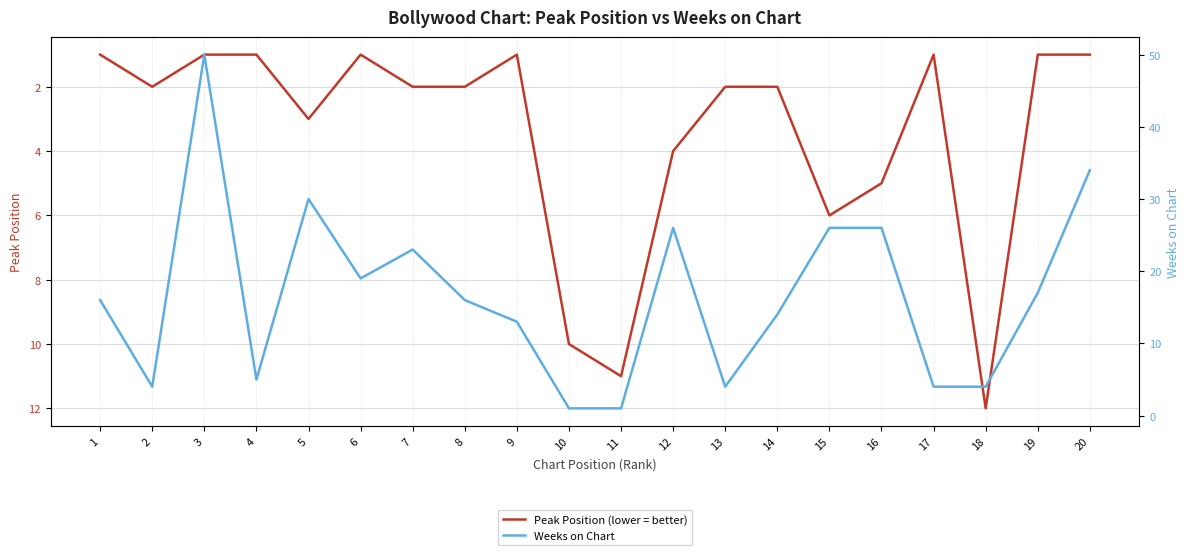

Where is Weeks on Chart nearest to the value 25?

12